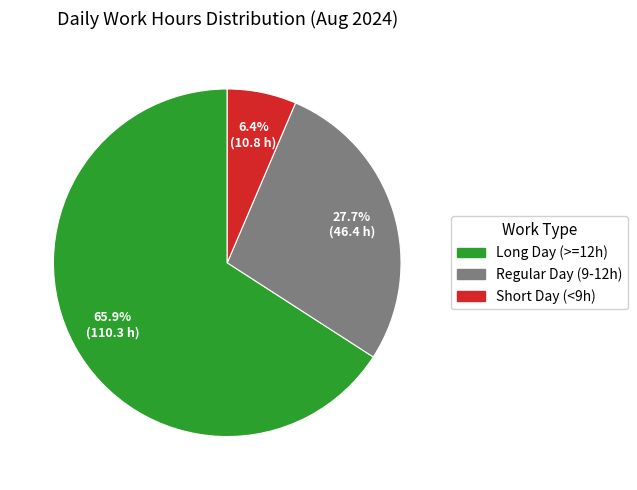

Does any single category account for the majority?

Yes